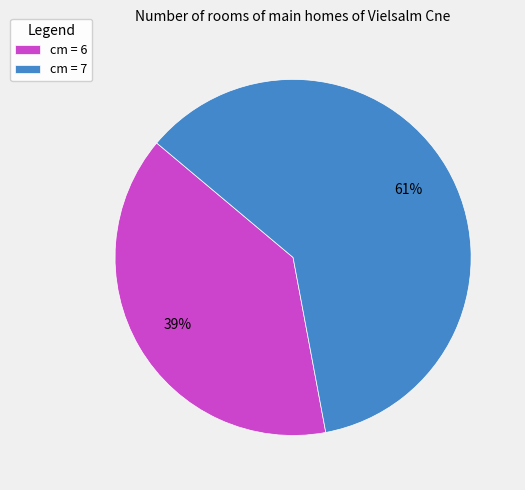

How many segments does this pie chart have?

2